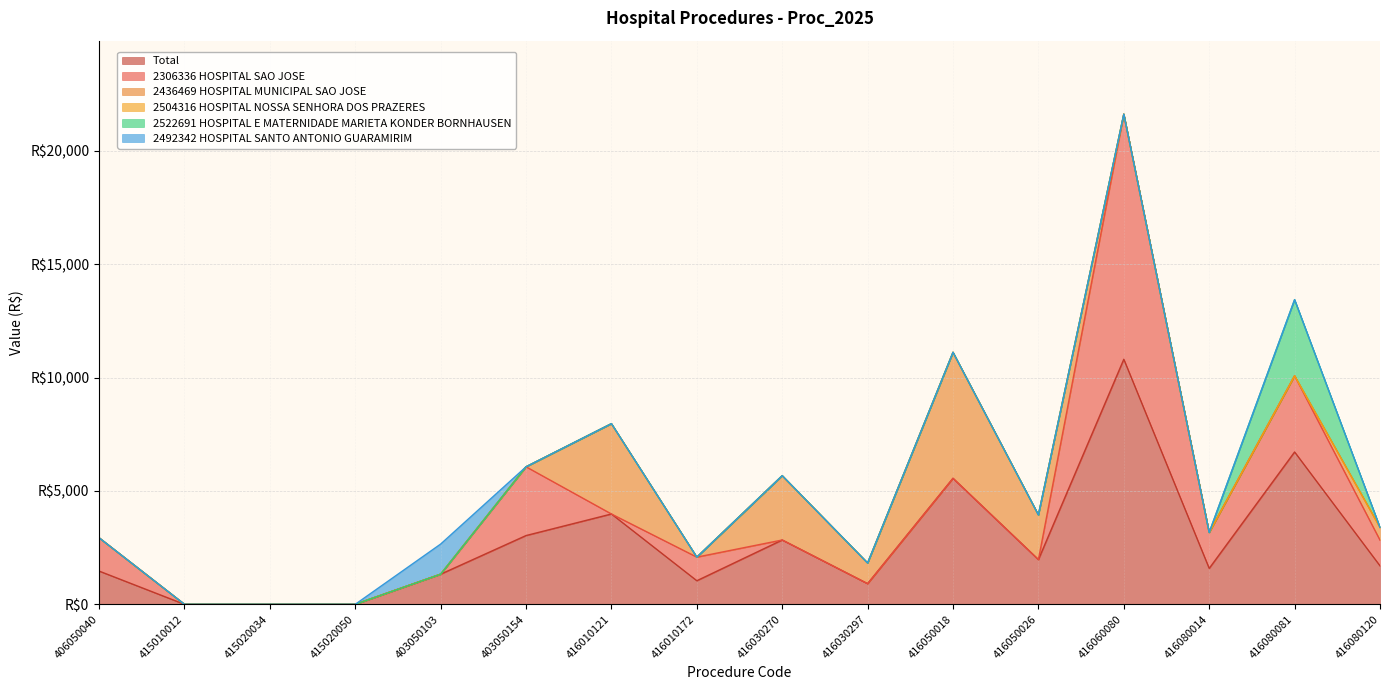

Between 415010012 and 416030297, which is larger?

416030297